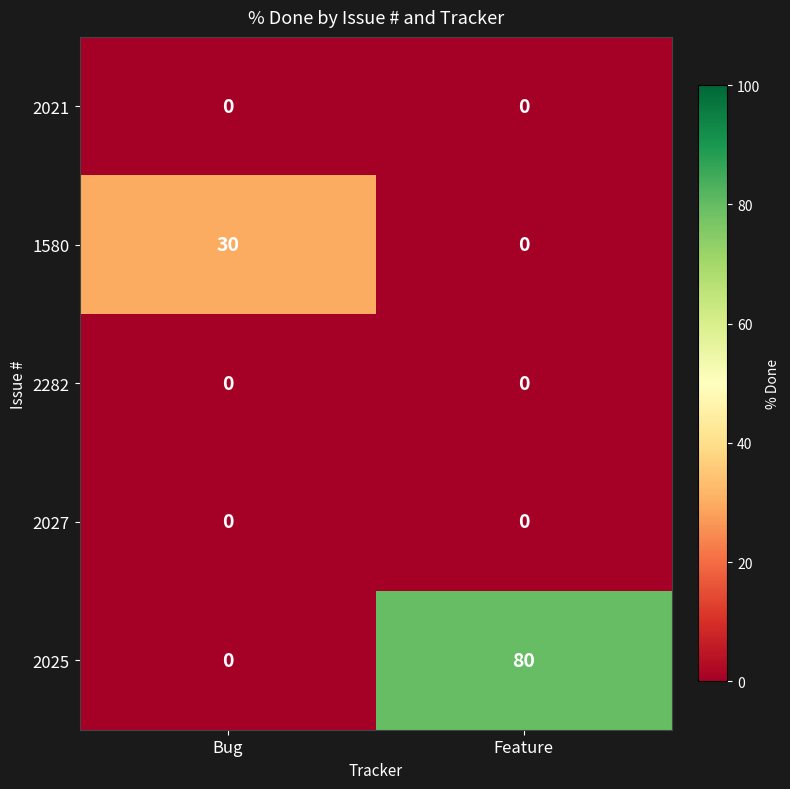

List the labels in order of 1580 value, smallest first.

Feature, Bug